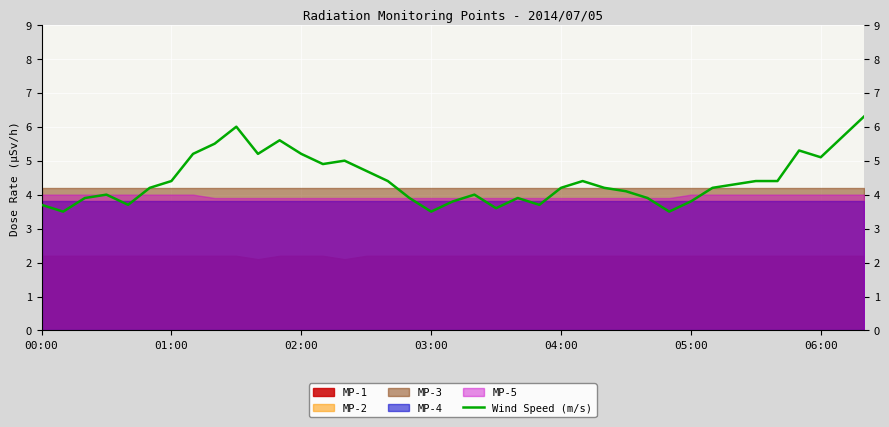

What is the lowest value of the Wind Speed (m/s) series?

3.5